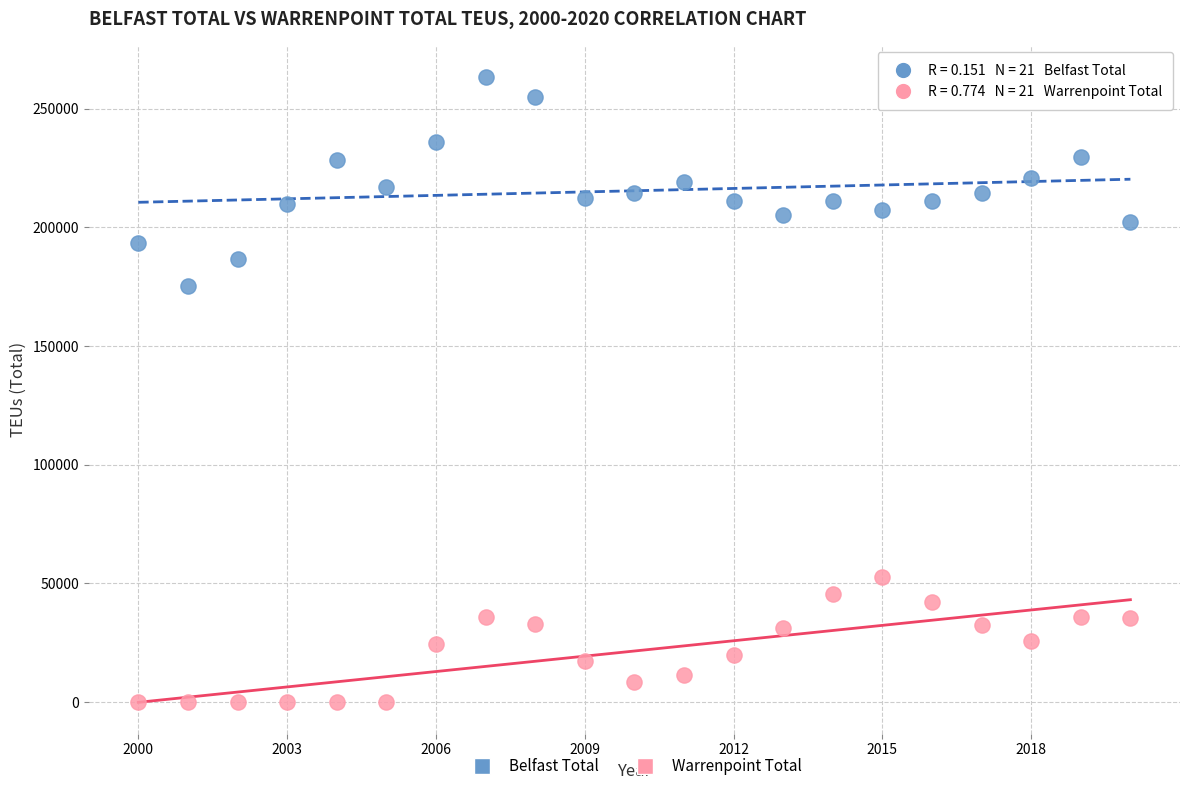

Which series contains the lowest Y value?

Warrenpoint Total